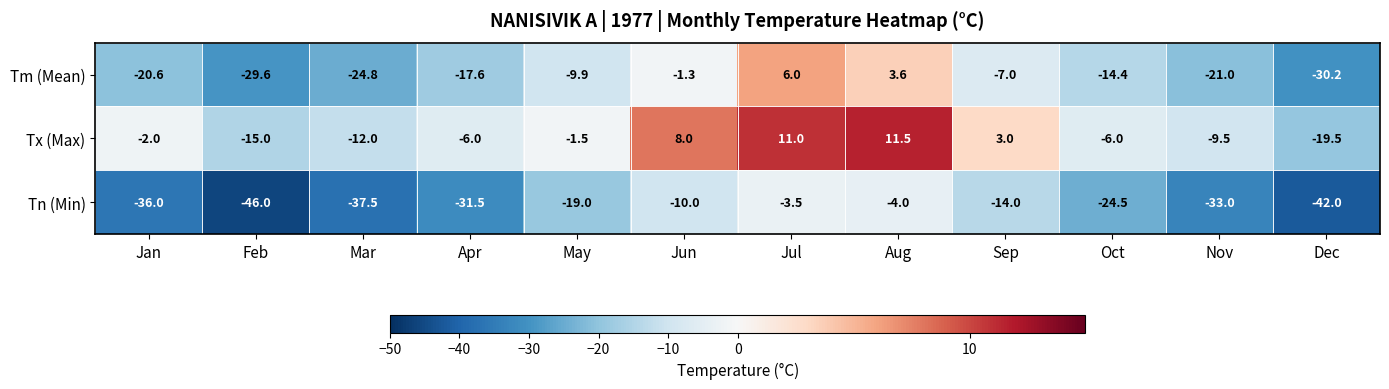

The Tx (Max) series shows 11.0 at Jul. True or false?

True